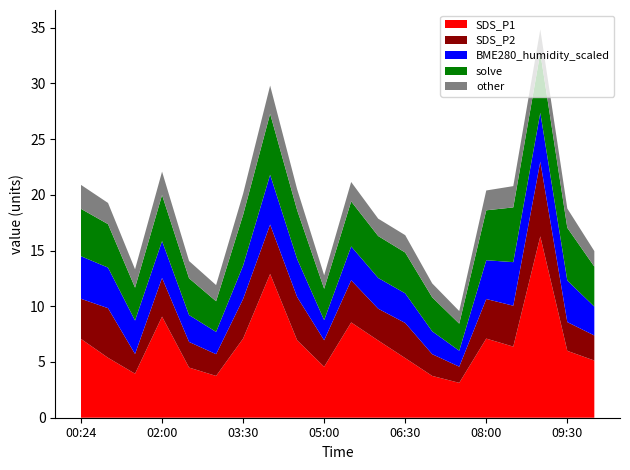

Reading right to left, transcribe all the data shown in this chart.

SDS_P1: 5.1	6.0	16.3	6.4	7.1	3.1	3.8	5.3	6.9	8.6	4.6	7.0	12.9	7.1	3.8	4.5	9.1	4.0	5.4	7.1
SDS_P2: 2.2	2.6	6.7	3.7	3.5	1.4	1.9	3.1	2.9	3.8	2.4	3.9	4.4	3.5	1.9	2.3	3.5	1.8	4.5	3.6
BME280_humidity_scaled: 2.6	3.7	4.4	3.9	3.5	1.4	2.0	2.7	2.8	3.0	1.8	3.4	4.5	3.0	2.0	2.4	3.3	3.0	3.6	3.8
solve: 3.6	4.7	5.4	4.9	4.5	2.4	3.0	3.7	3.8	4.0	2.8	4.4	5.5	4.5	2.8	3.3	4.1	3.0	3.9	4.2
other: 1.4	1.7	2.1	1.9	1.8	1.1	1.2	1.6	1.6	1.7	1.2	1.9	2.5	1.9	1.4	1.6	2.1	1.6	1.9	2.1